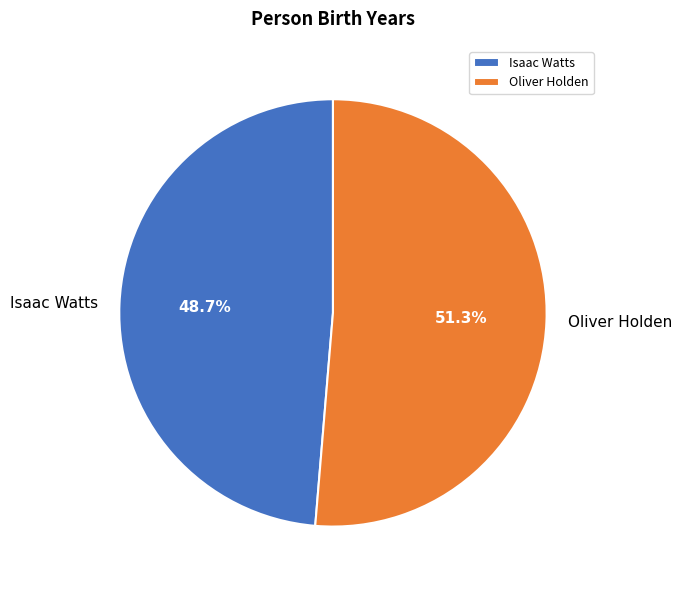

What is the total percentage of Oliver Holden and Isaac Watts?

100.0%